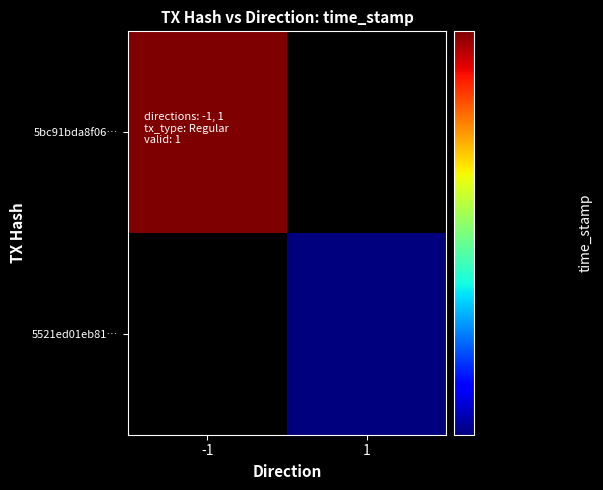

Count the 5bc91bda8f0652c057560b0086a7b4fd666ad4b values in the range 0 to 1617189586.

2